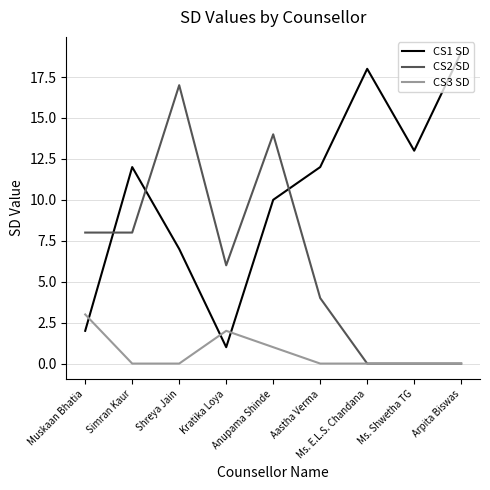

At which label is CS1 SD closest to 10?

Anupama Shinde